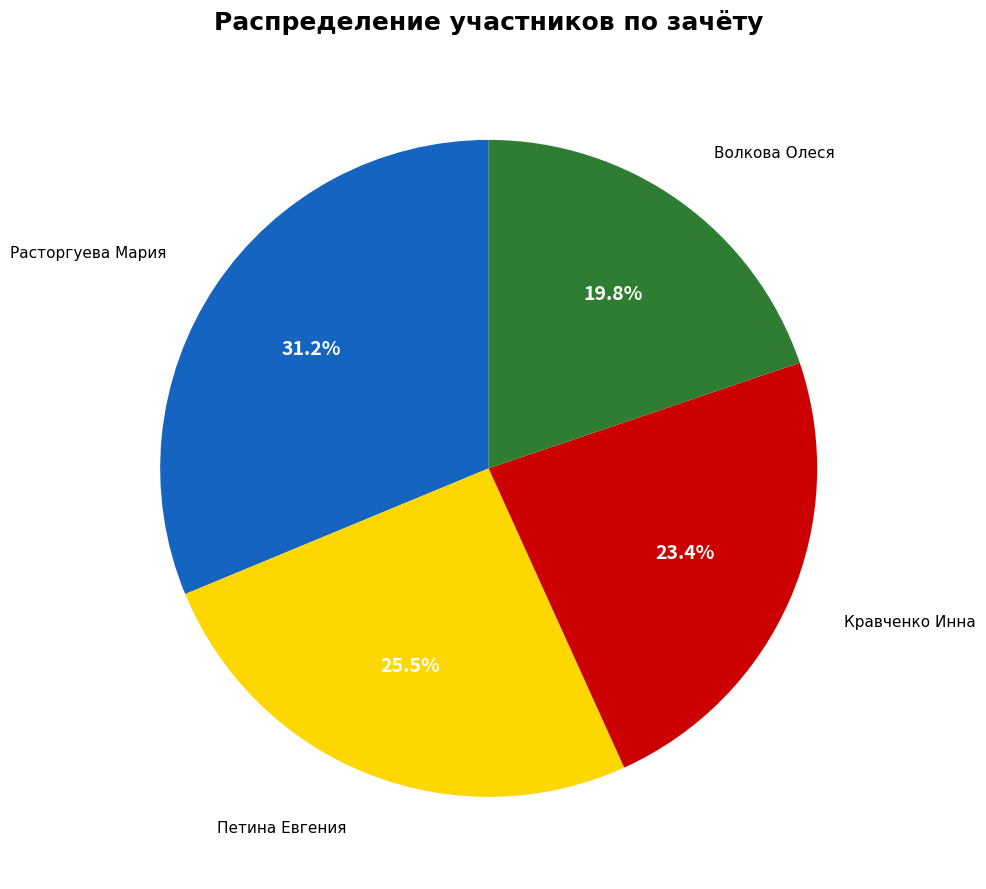

Is there any slice that represents more than half of the pie?

No